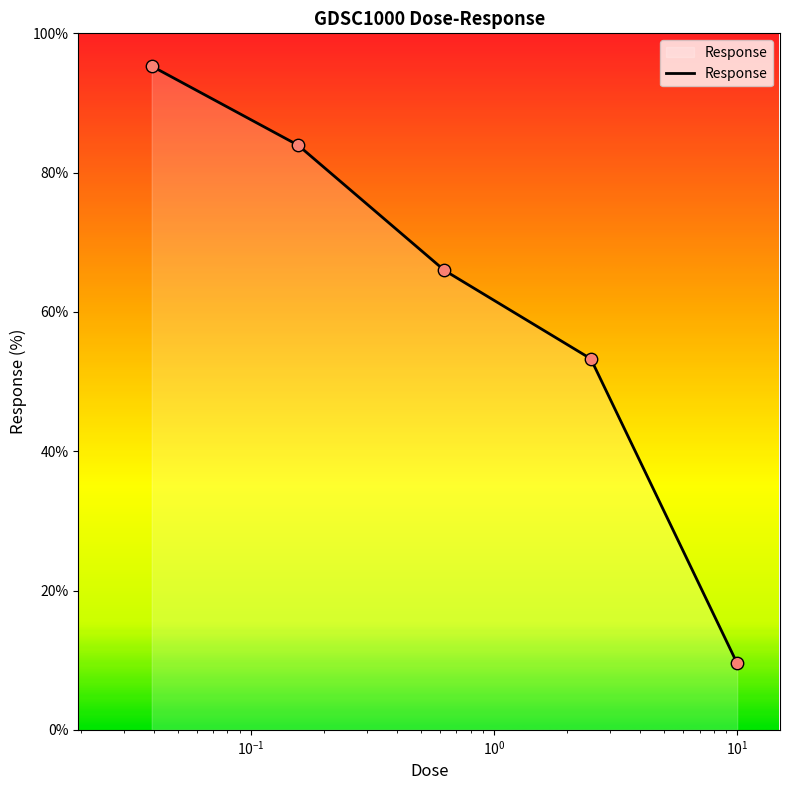

What is the average value?

61.6